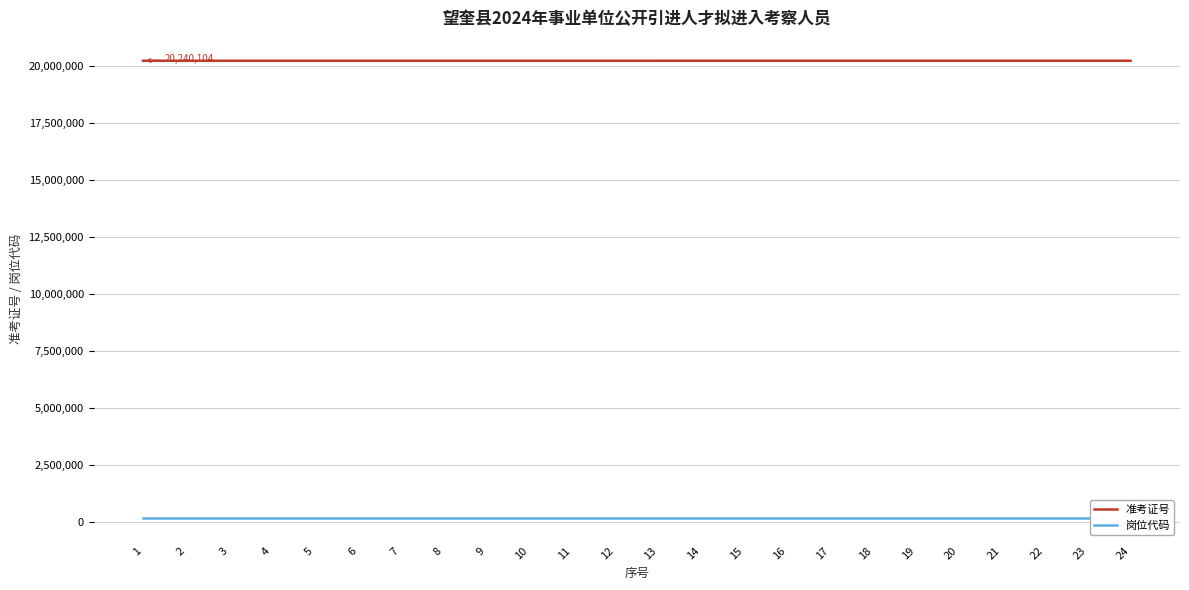

What is the highest value of the 准考证号 series?

20240728